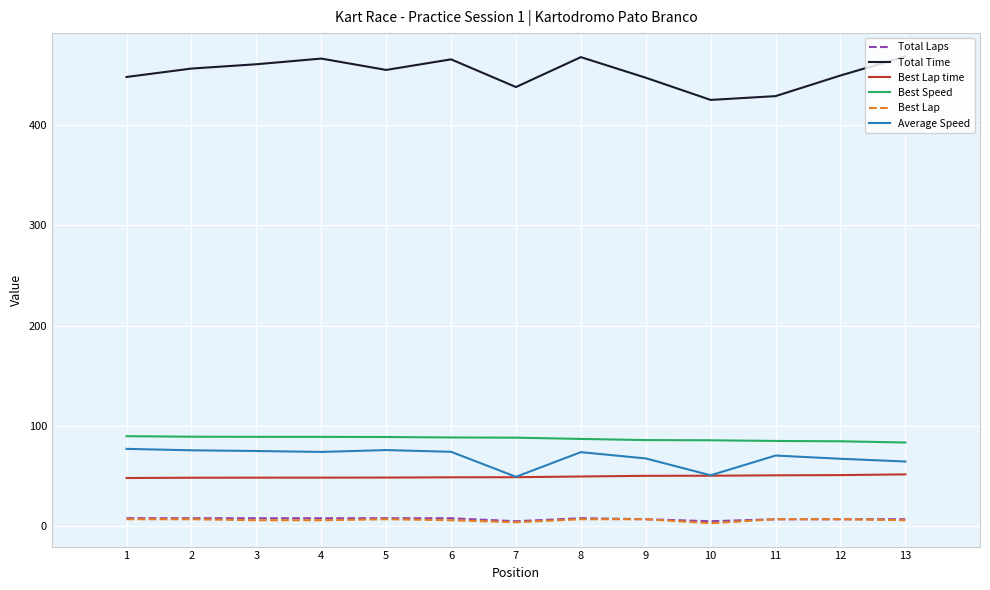

How many series are shown in this chart?

6